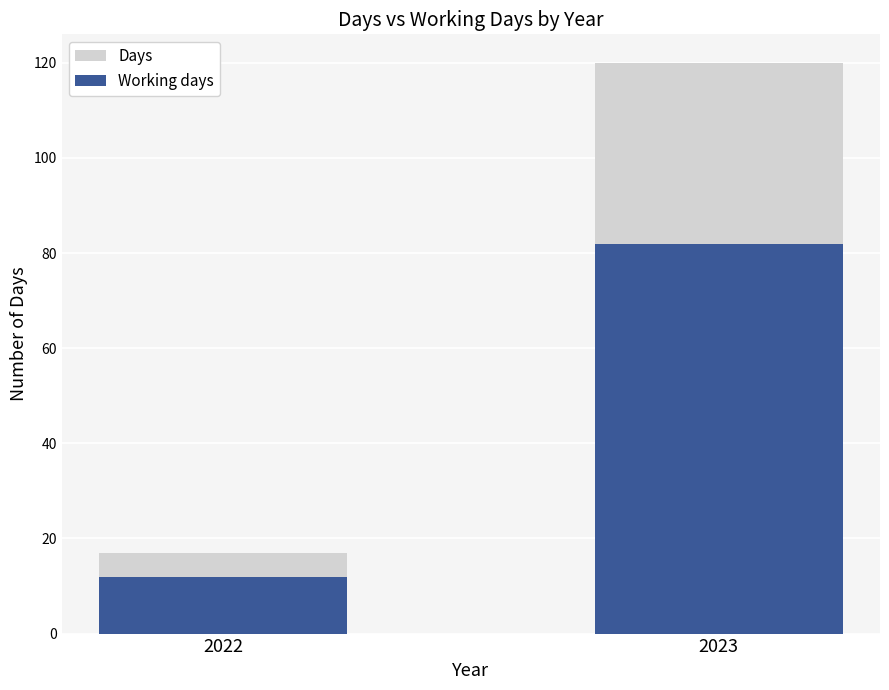

At which category is the sum across all series the highest?

2023